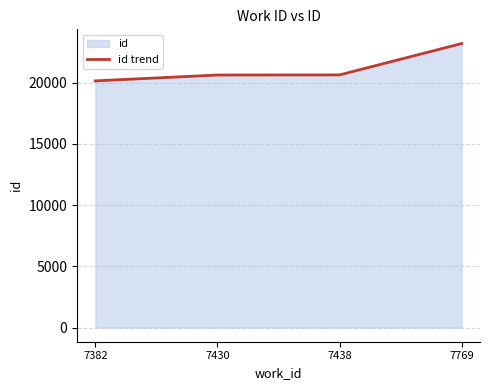

What is the value of the 2nd point from the left?

20621